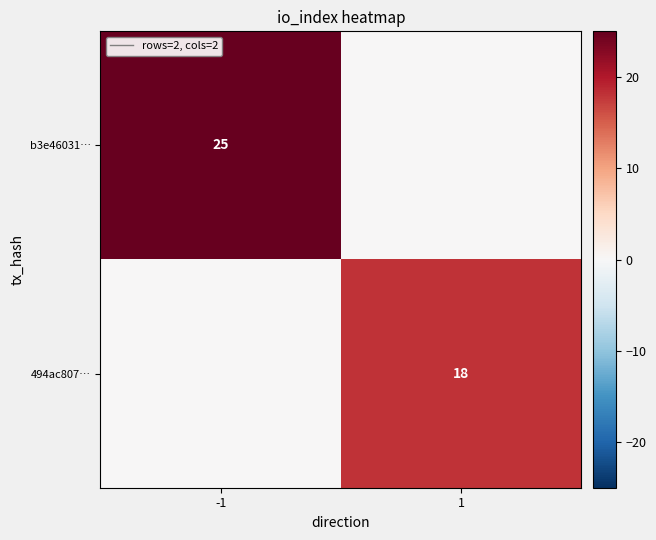

Is it true that 494ac807… equals 18 at 1?

True